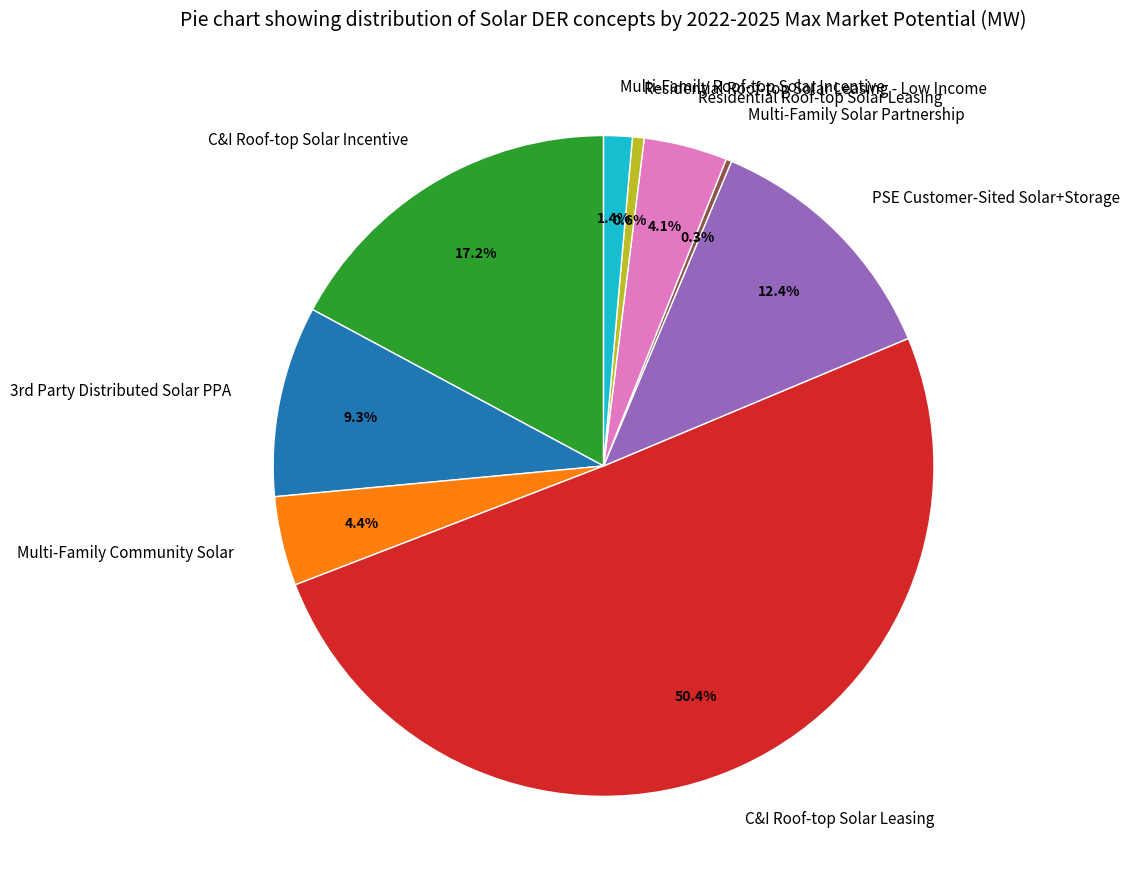

Count the number of slices in the pie.

9